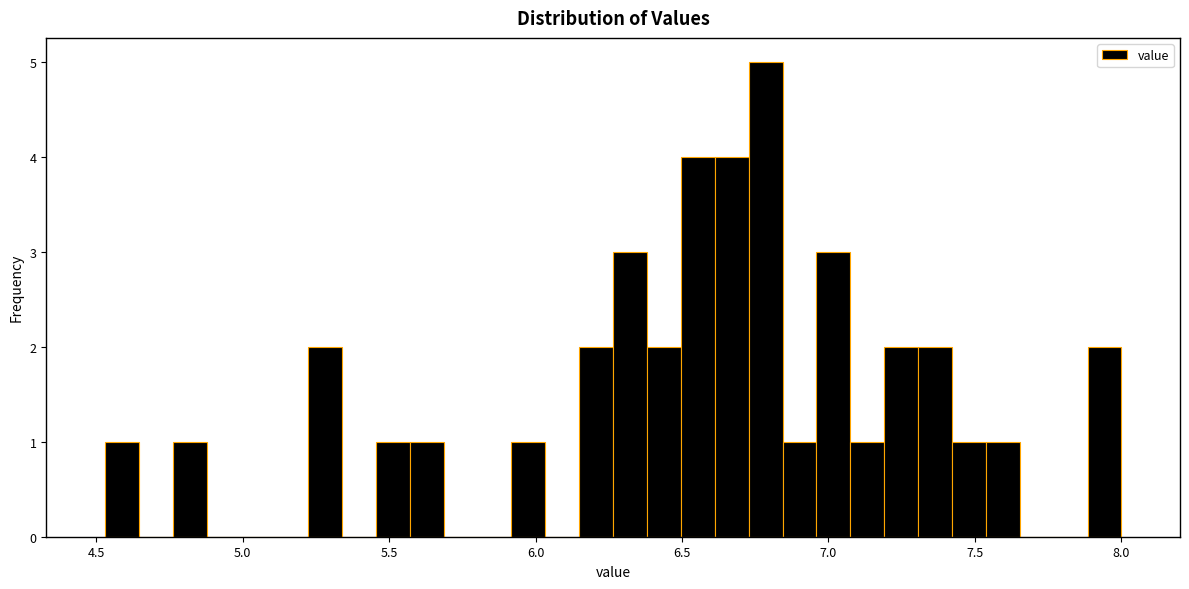

Around what value on the x-axis is the tallest bar? Give the approximate position of its centre, as read against the axis.

6.80